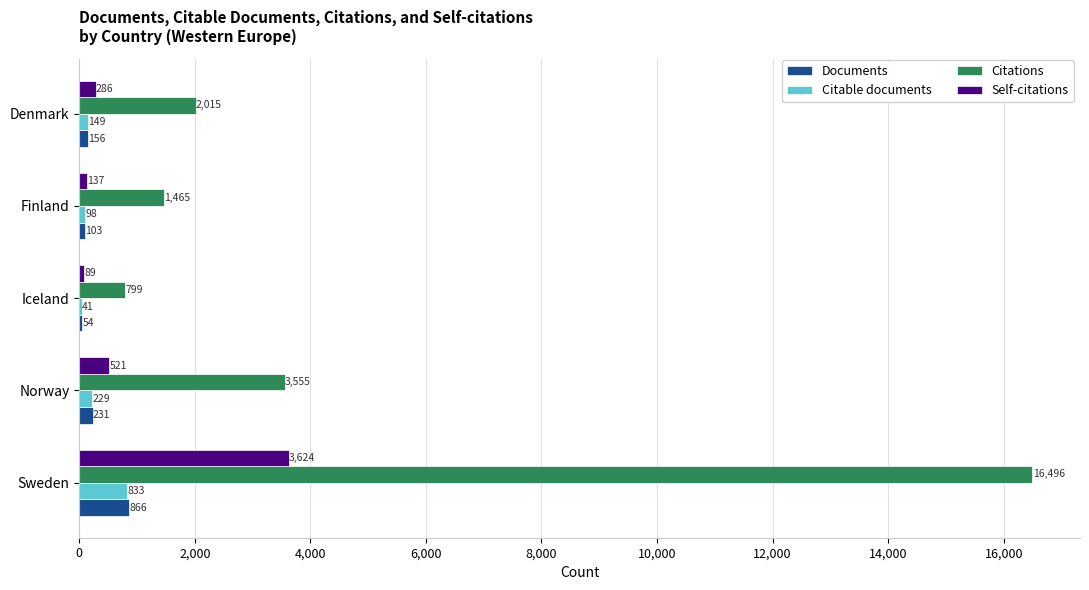

True or false: Documents has a value of 156 at Denmark.

True